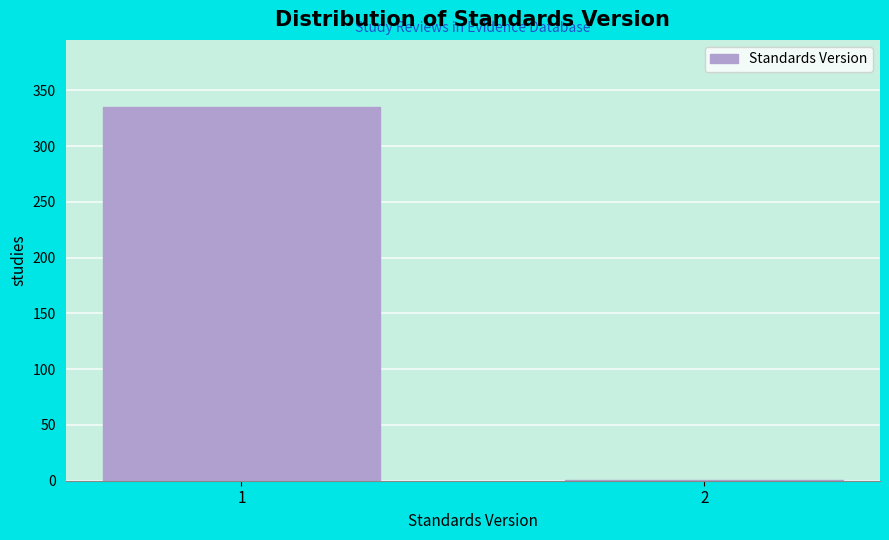

Reading left to right, list all the values displayed in this chart.

1=335	2=1